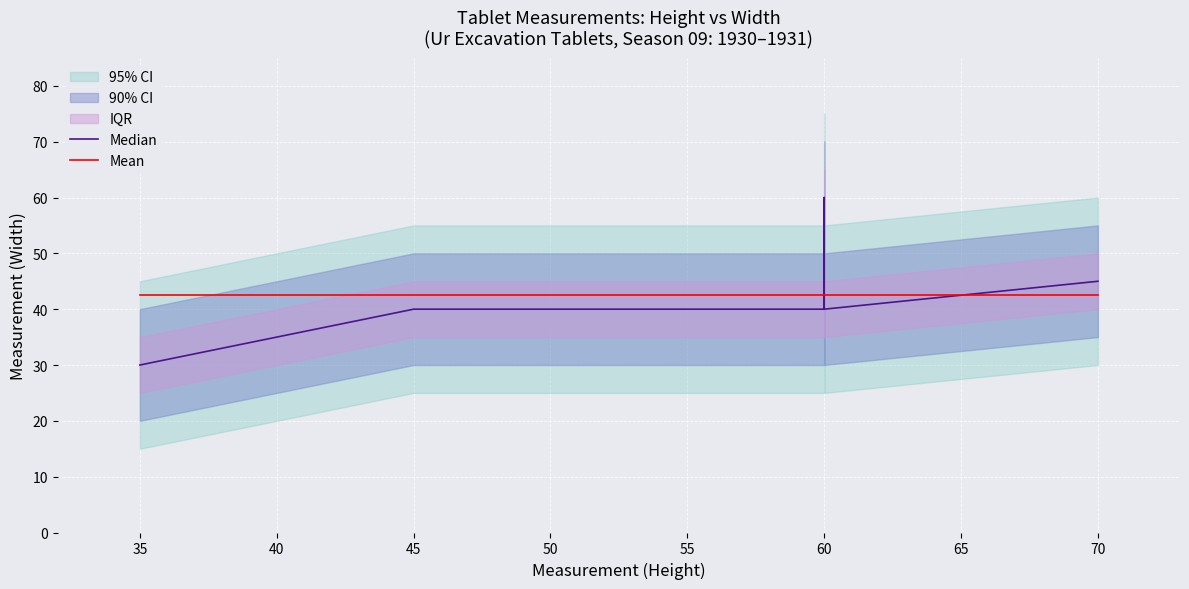

True or false: Mean has a value of 42.5 at 35.

True